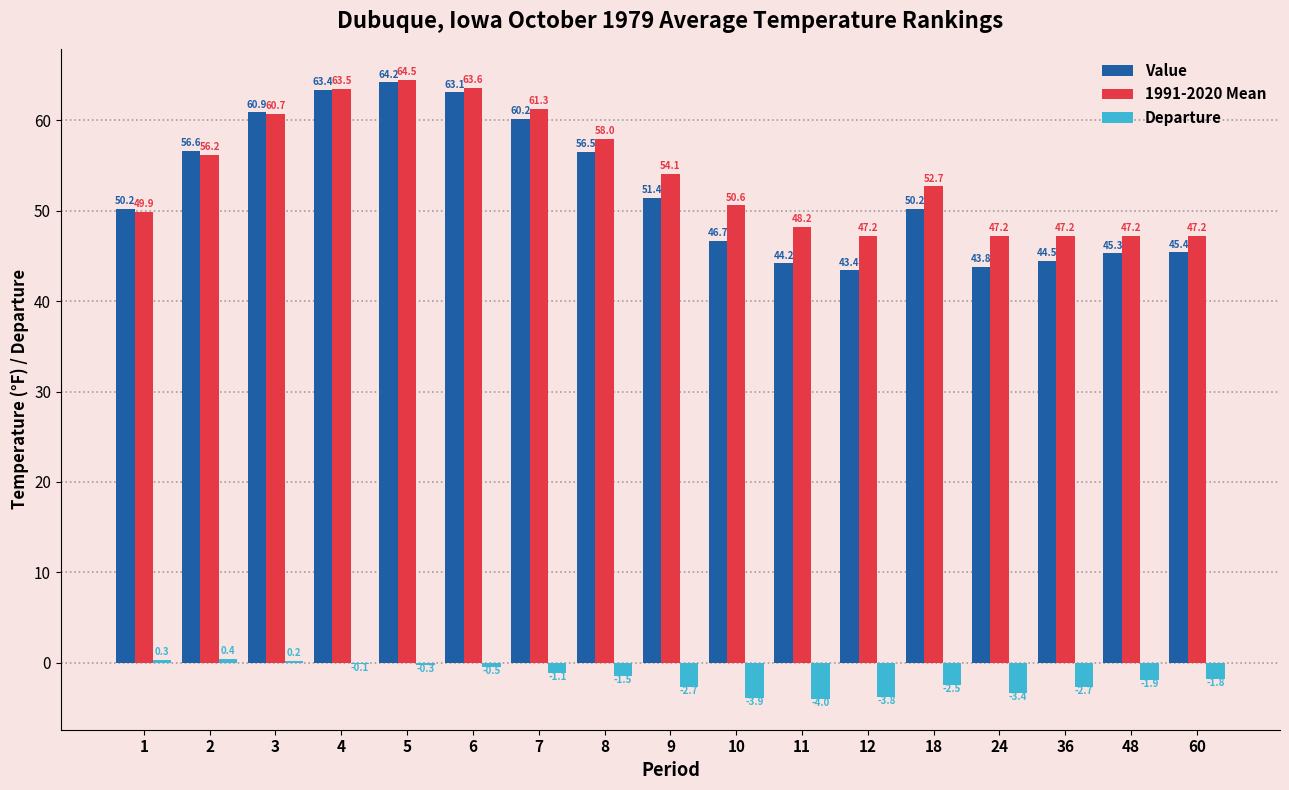

Reading left to right, list all the values displayed in this chart.

Value: 50.2	56.6	60.9	63.4	64.2	63.1	60.2	56.5	51.4	46.7	44.2	43.4	50.2	43.8	44.5	45.3	45.4
1991-2020 Mean: 49.9	56.2	60.7	63.5	64.5	63.6	61.3	58.0	54.1	50.6	48.2	47.2	52.7	47.2	47.2	47.2	47.2
Departure: 0.3	0.4	0.2	-0.1	-0.3	-0.5	-1.1	-1.5	-2.7	-3.9	-4.0	-3.8	-2.5	-3.4	-2.7	-1.9	-1.8